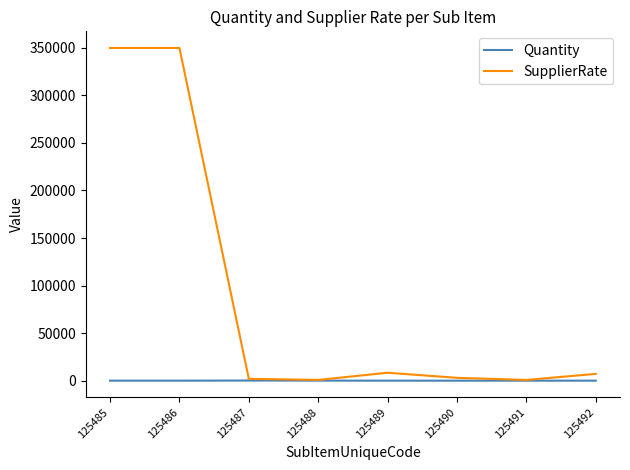

What is the difference between the maximum and second lowest values in the SupplierRate series?

348991.0